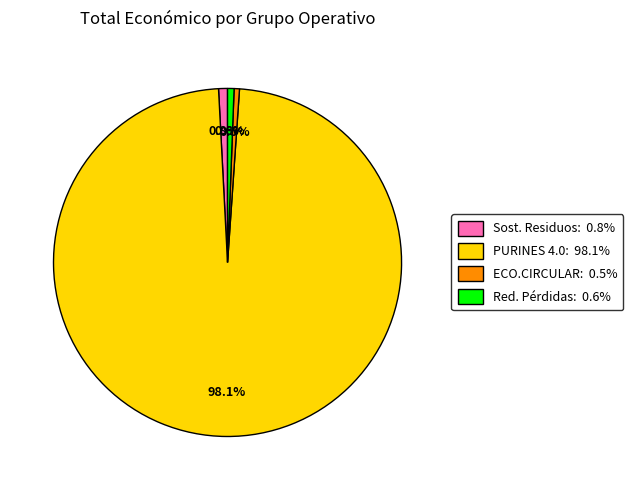

To the nearest percent, what is the difference between the largest and smallest slice percentages?

98%